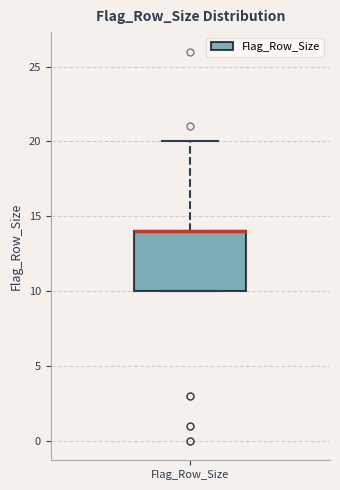

Transcribe this box plot: give where the median line is, the range the box spans, and where the two whiskers end, as read against the y-axis. The values are not printed on the chart, so give them approximately, as read against the axis.

median 14 (drawn on the box's upper edge), box 10 to 14, whiskers 10 to 20